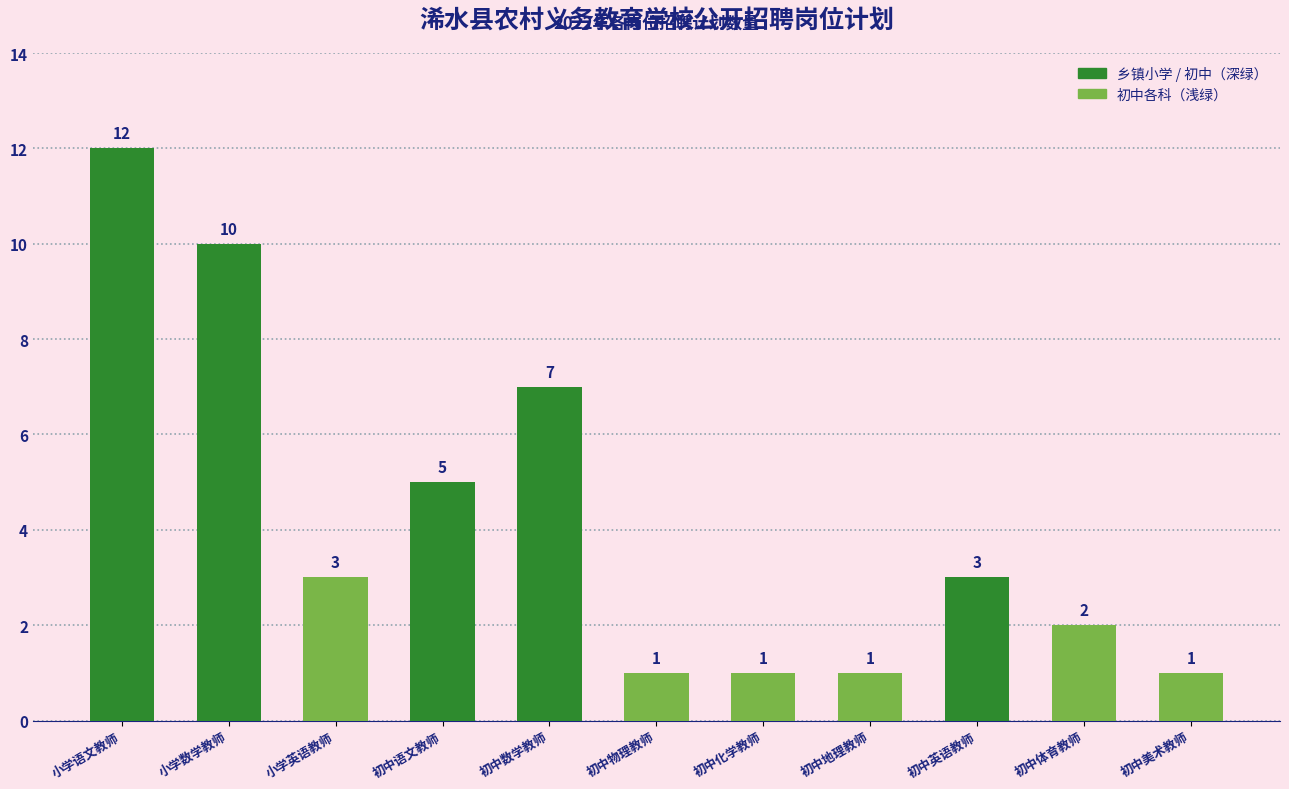

What is the sum of the values at 初中语文教师 and 初中美术教师?

6